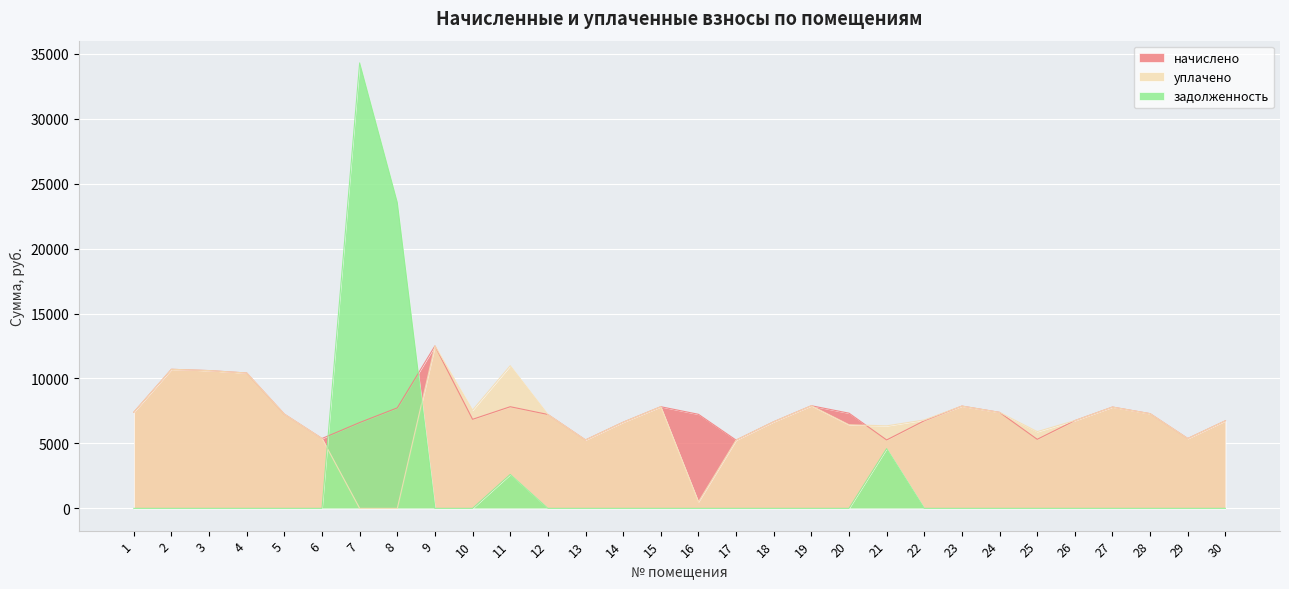

Reading left to right, extract all data points from this chart.

начислено: 7402.3	10706.0	10606.7	10420.4	7253.3	5377.9	6607.4	7737.7	12506.9	6855.8	7824.6	7228.4	5266.1	6632.3	7824.6	7240.9	5253.7	6669.5	7899.1	7327.8	5266.1	6744.1	7874.3	7389.9	5315.8	6756.5	7799.8	7290.5	5377.9	6744.1
уплачено: 7402.3	10706.0	10606.7	10420.4	7253.3	5377.9	0.0	0.0	12506.9	7562.4	10980.3	7228.4	5266.1	6632.3	7824.6	500.0	5253.7	6669.5	7899.1	6438.2	6351.5	6803.2	7874.3	7389.9	5904.8	6756.5	7799.8	7290.5	5377.9	6744.1
задолженность: 0.0	0.0	0.0	0.0	0.0	0.0	34292.7	23549.4	0.0	0.0	2608.2	0.0	0.0	0.0	0.0	0.0	0.0	0.0	0.0	0.0	4596.2	0.0	0.0	0.0	0.0	0.0	0.0	0.0	0.0	0.0